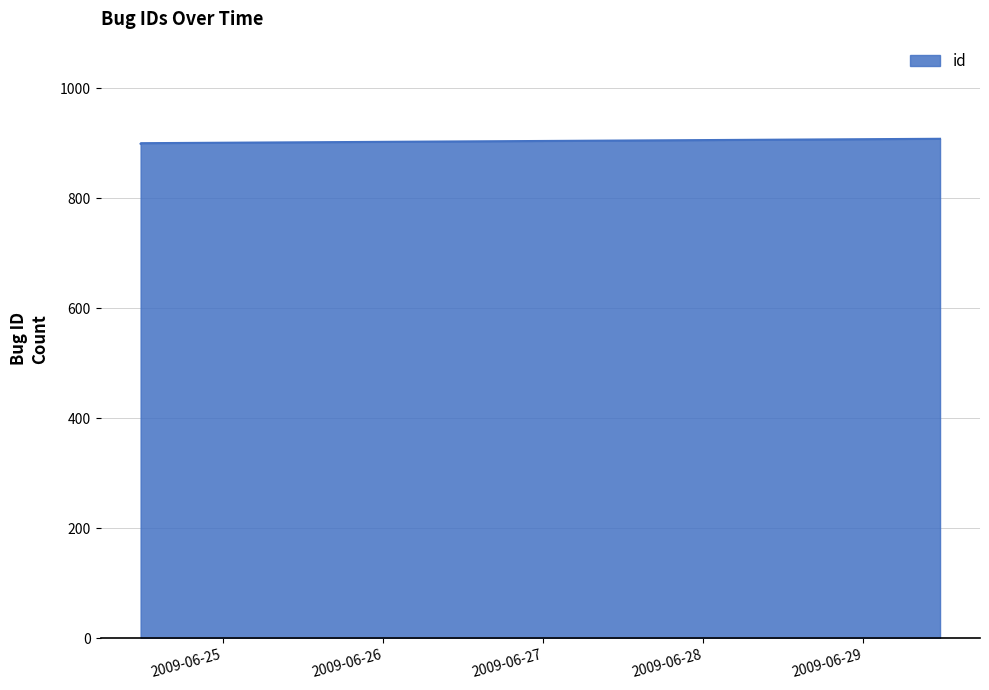

What is the smallest value displayed?

899